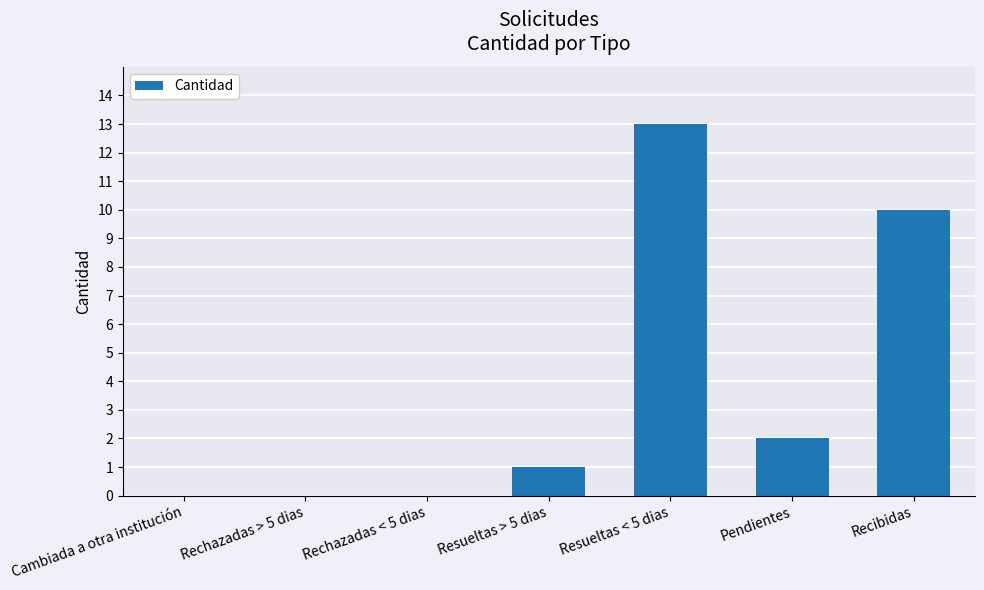

Which category has the highest value across all series?

Resueltas < 5 dias